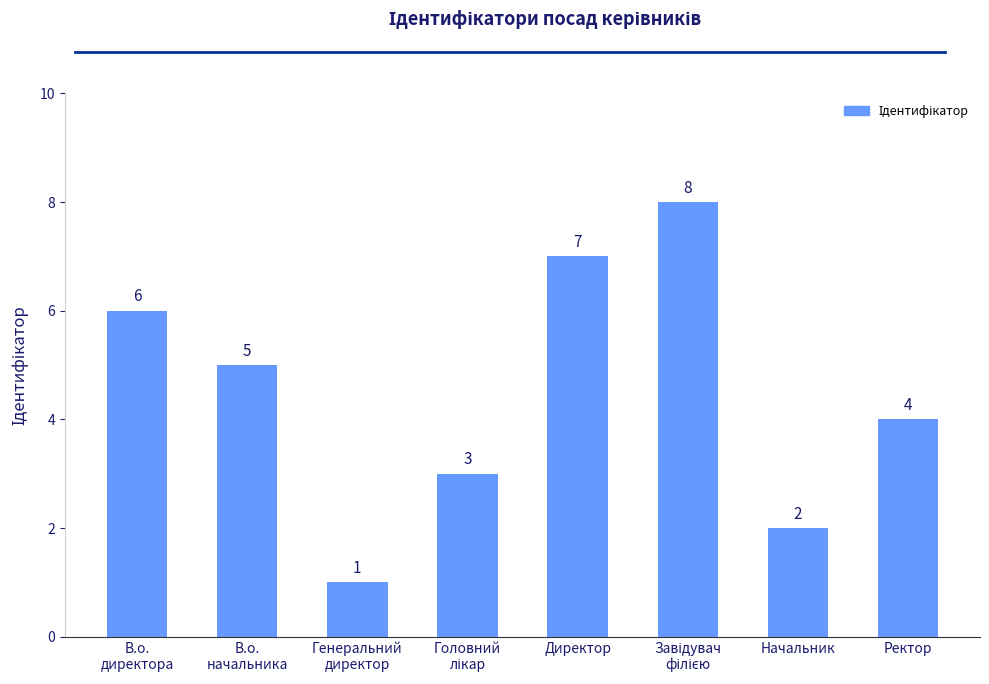

What is the value of the 6th bar from the left?

8